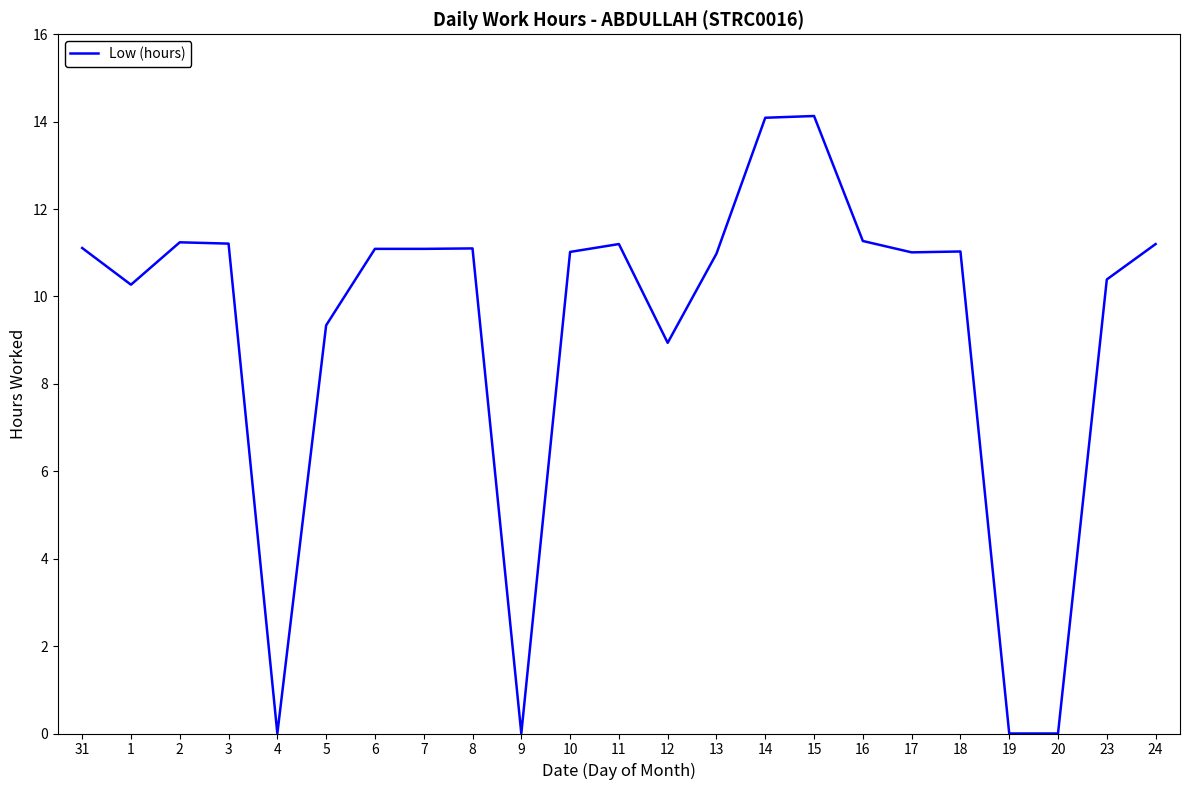

What is the approximate value at 16?

11.3